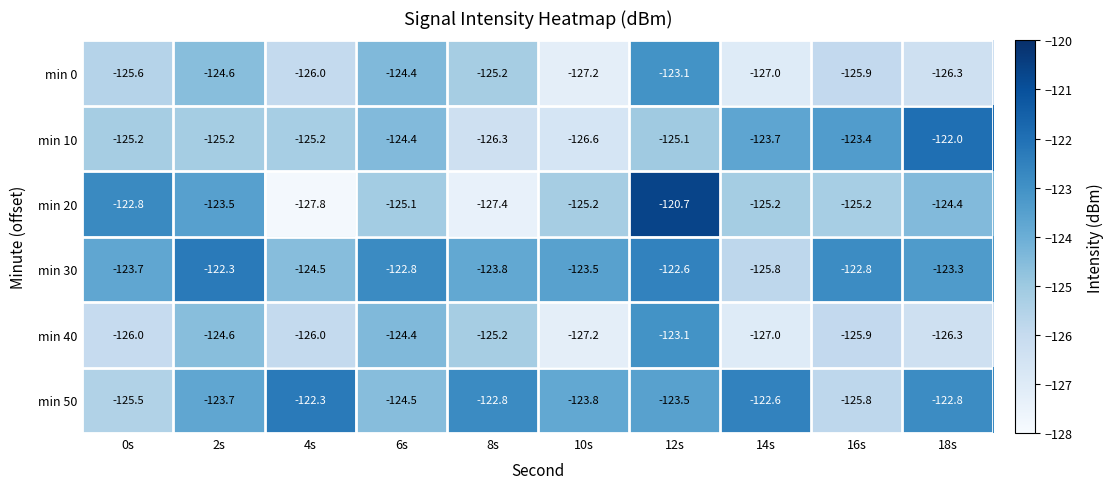

Which series changed the most between 12s and 14s?

min 20